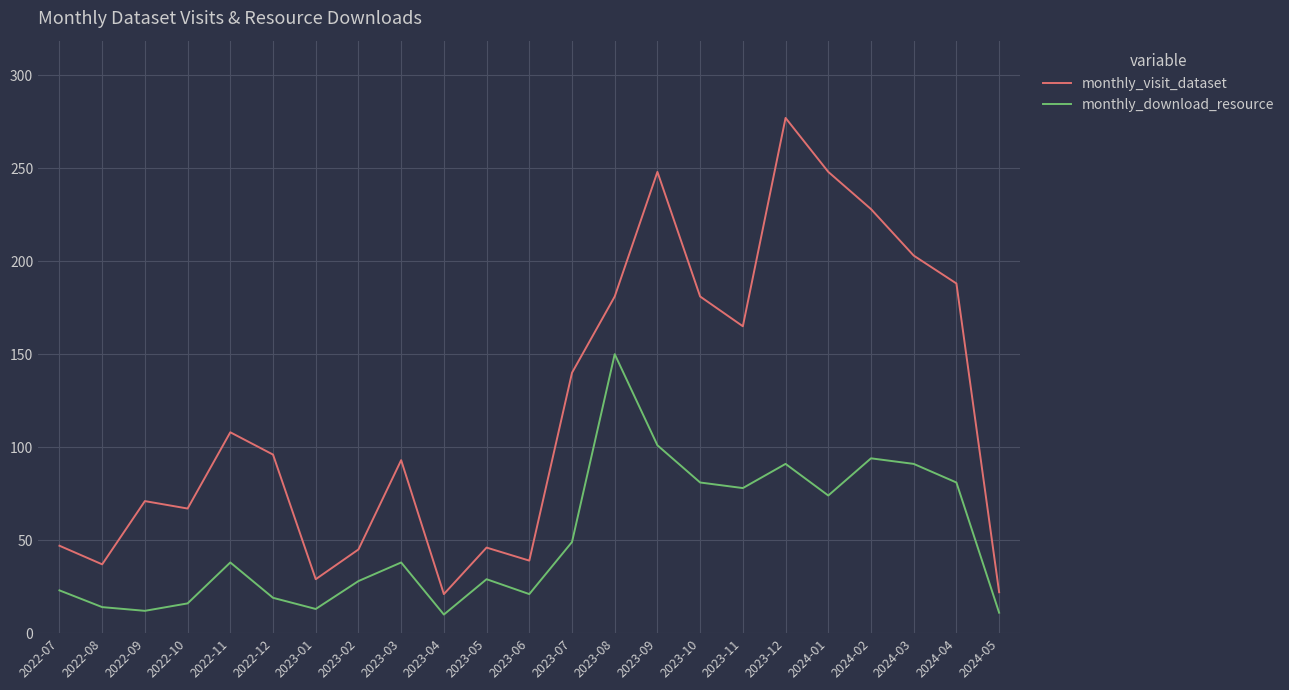

What is the sum of the monthly_visit_dataset values at 2023-04 and 2023-01?

50